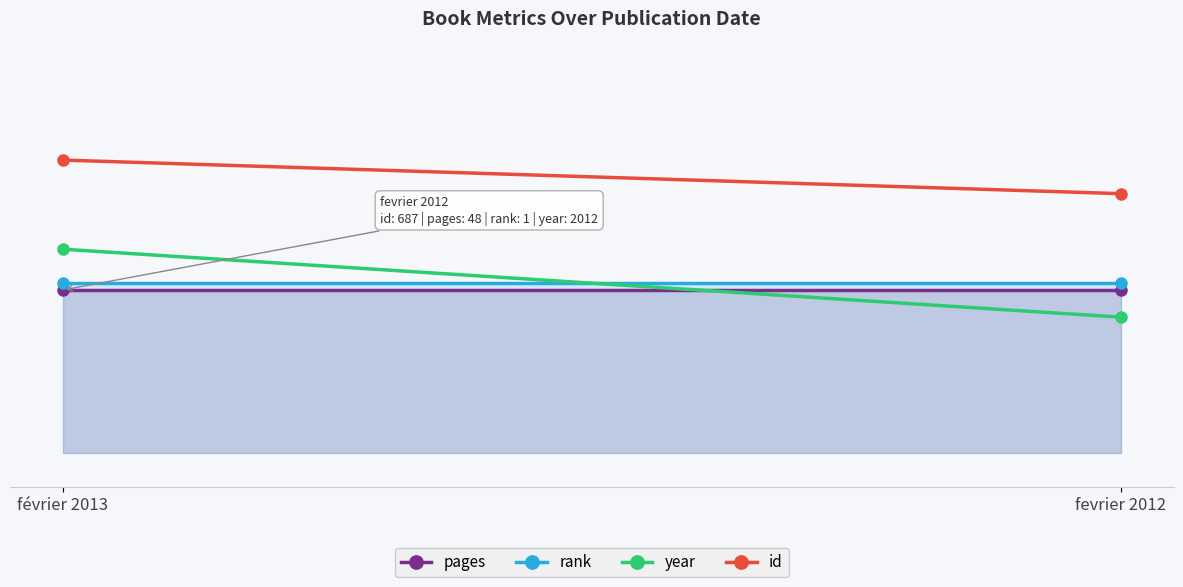

How many data points in year are less than 30?

1